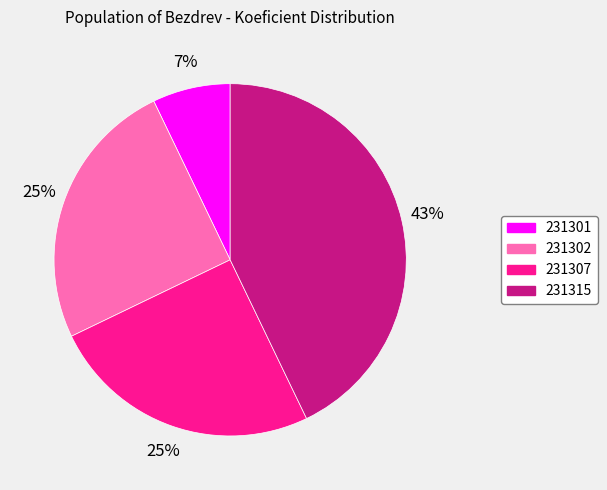

True or false: 231301 accounts for 22% of the total.

False